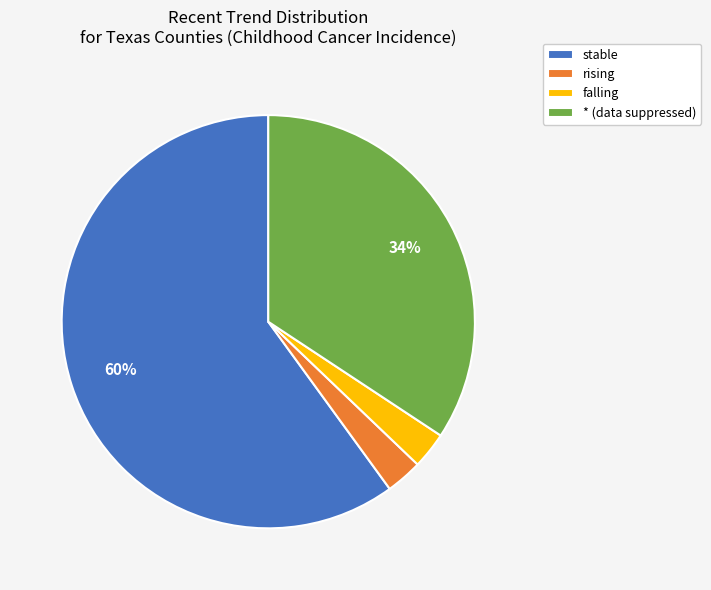

What is the ratio of the value at * (data suppressed) to the value at stable?

0.6